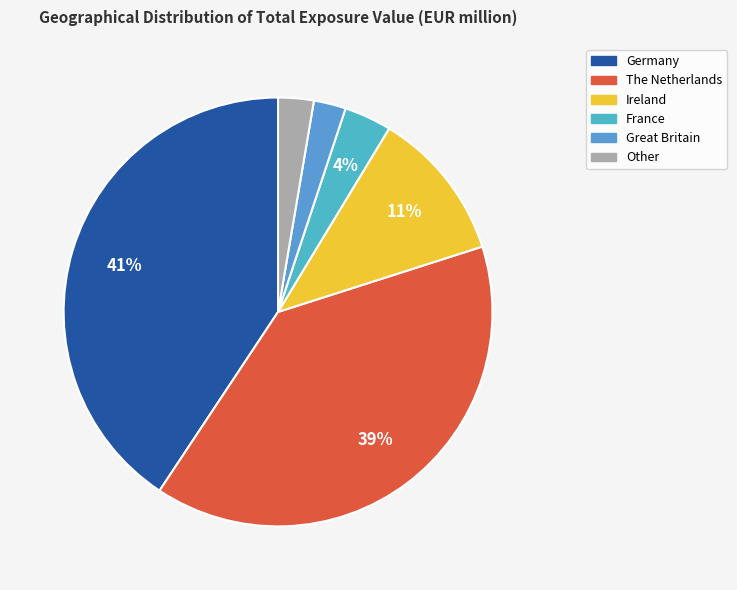

Count the number of slices in the pie.

6